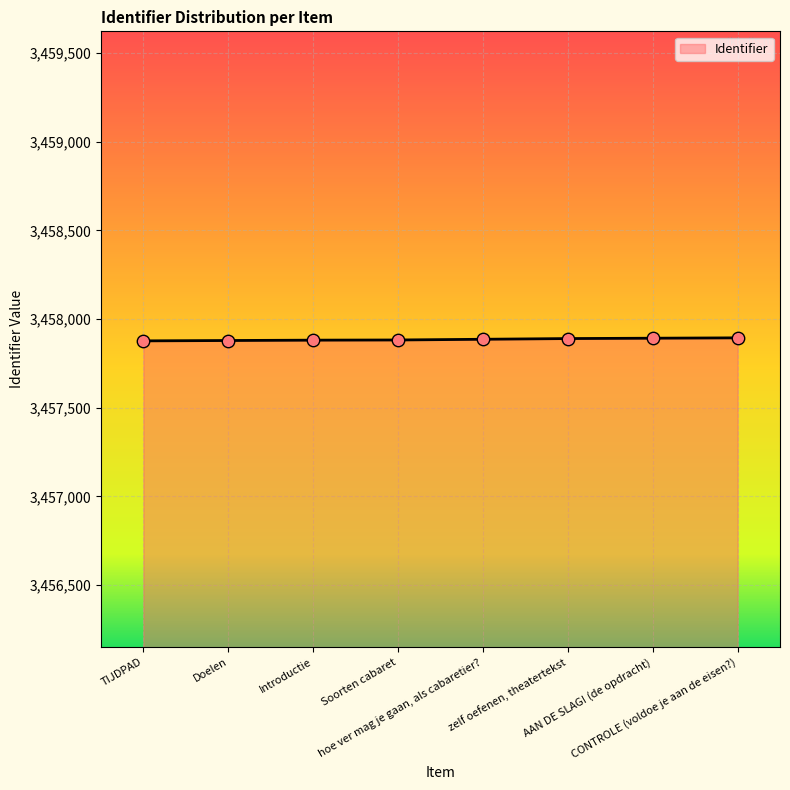

What is the greatest value displayed?

3457894